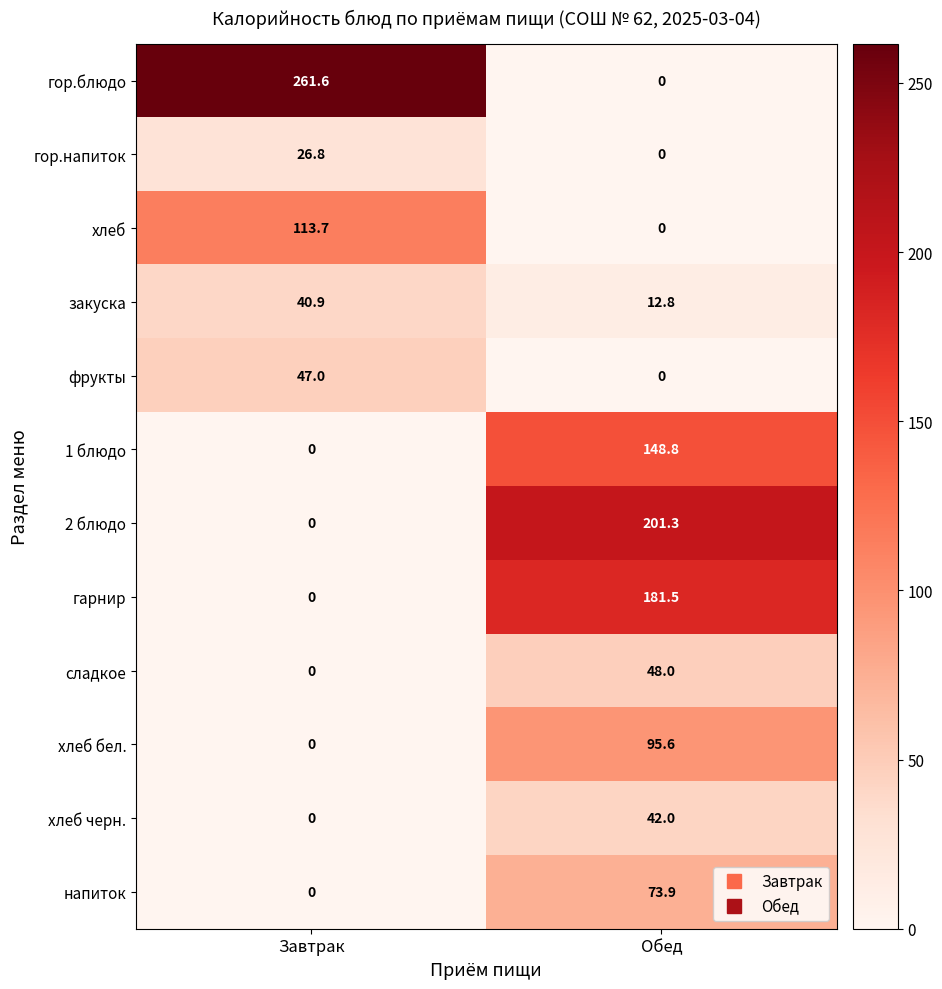

Rank the series by their maximum value, from lowest to highest.

гор.напиток, закуска, хлеб черн., фрукты, сладкое, напиток, хлеб бел., хлеб, 1 блюдо, гарнир, 2 блюдо, гор.блюдо